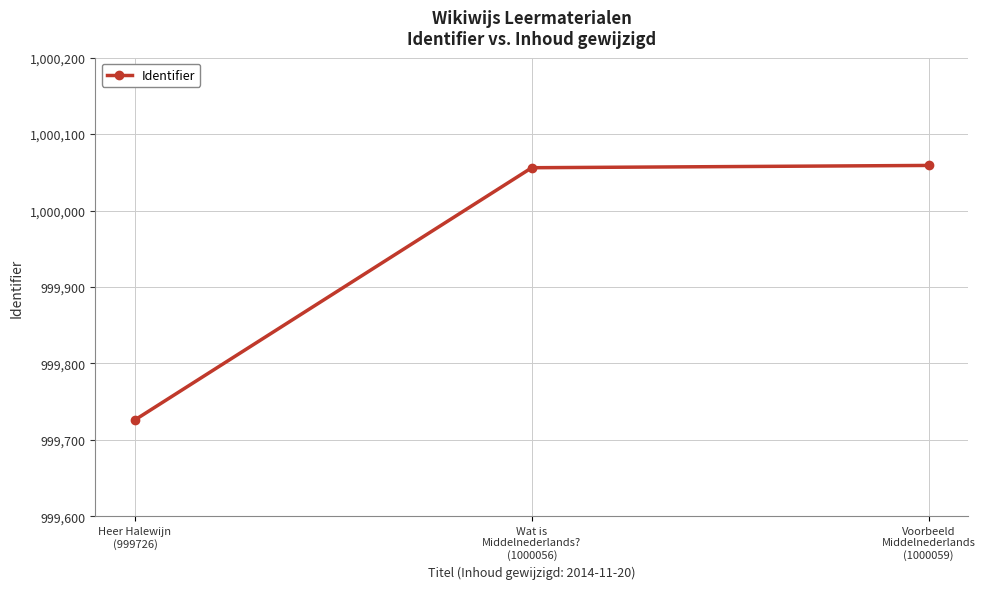

Is it true that the value at Voorbeeld
Middelnederlands
(1000059) is 1000059?

True